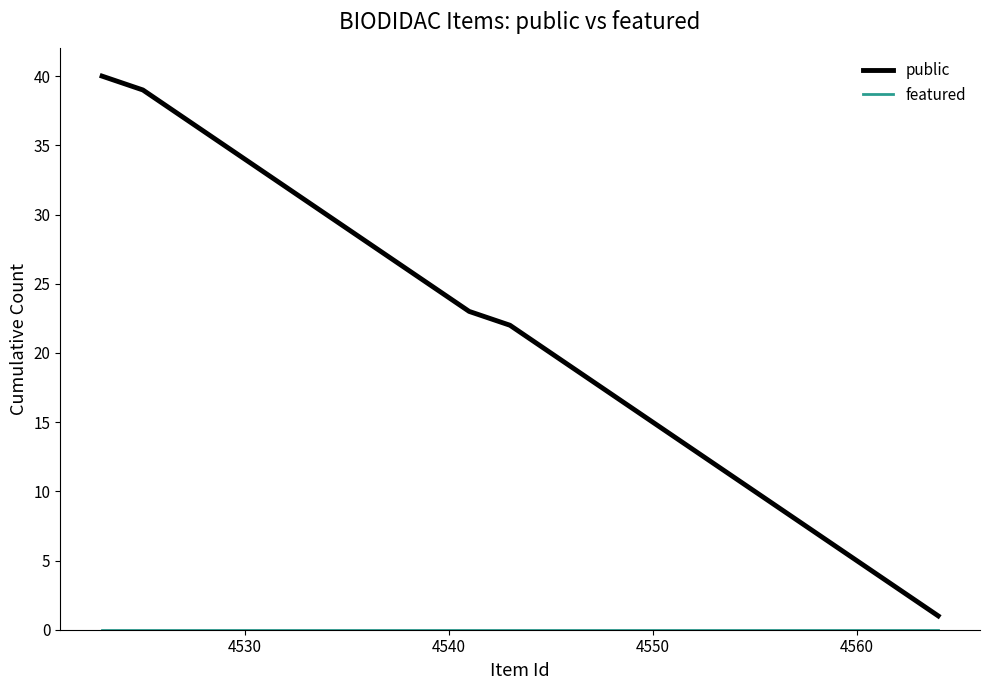

Which series has the largest range (max minus min)?

public